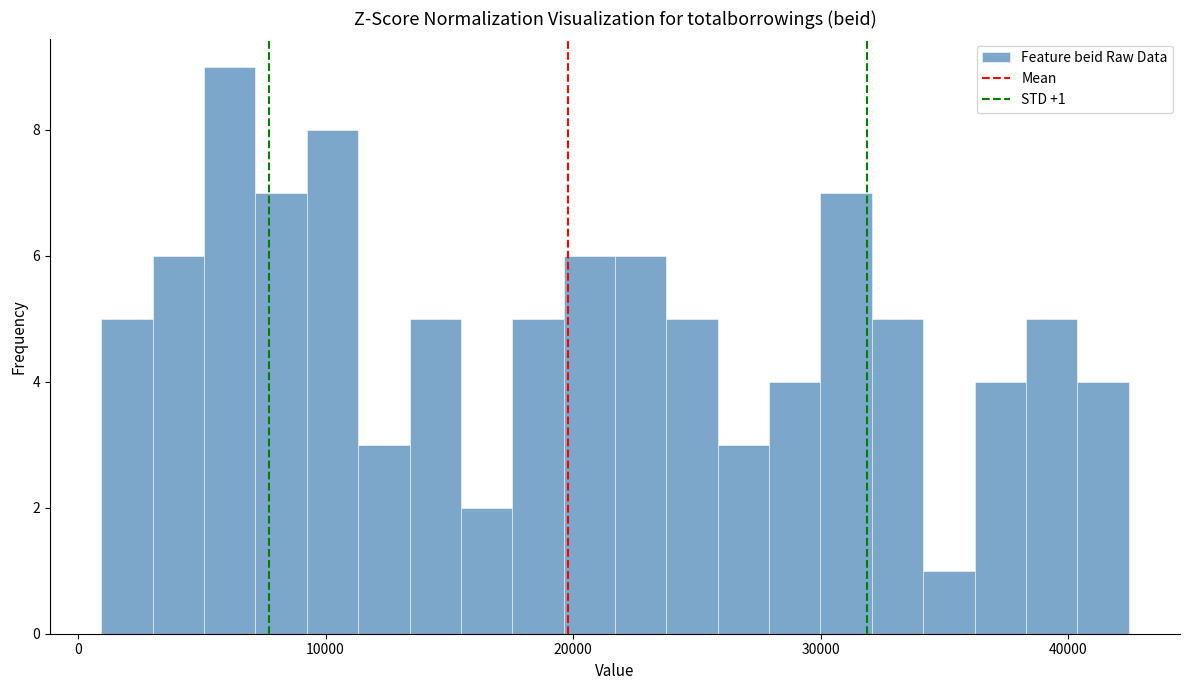

Around what value on the x-axis is the tallest bar? Give the approximate position of its centre, as read against the axis.

6000